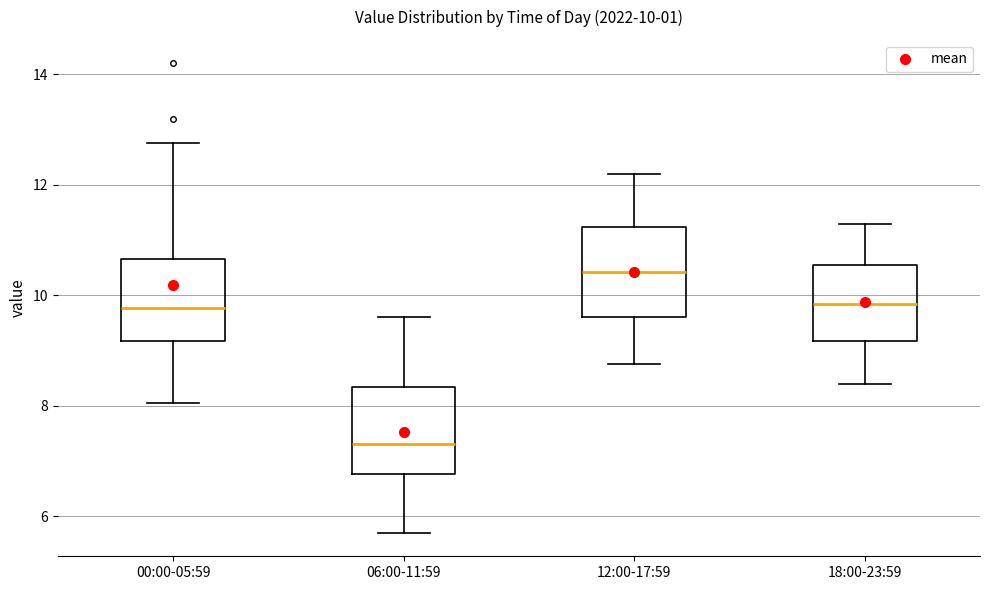

Which box's median line is the lowest?

06:00-11:59